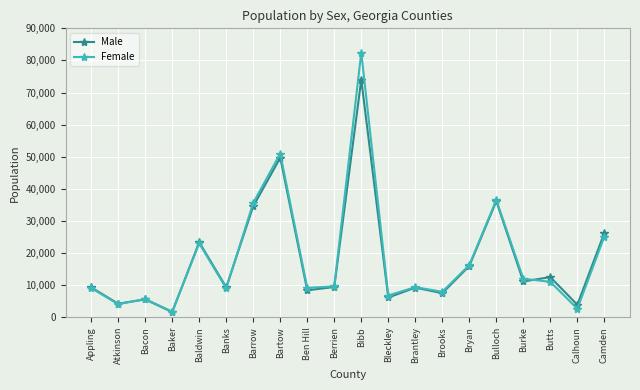

At which category is the sum across all series the highest?

Bibb